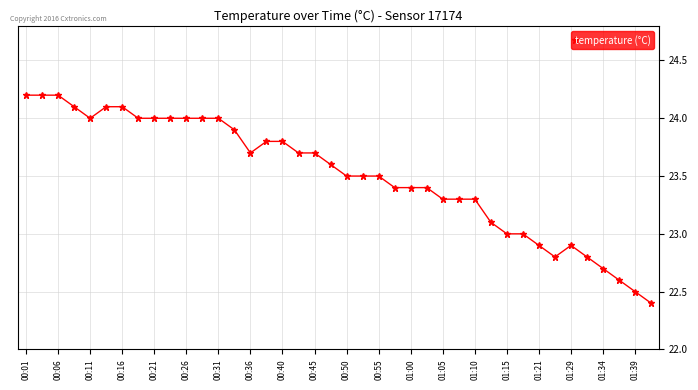

What is the smallest value displayed?

22.4